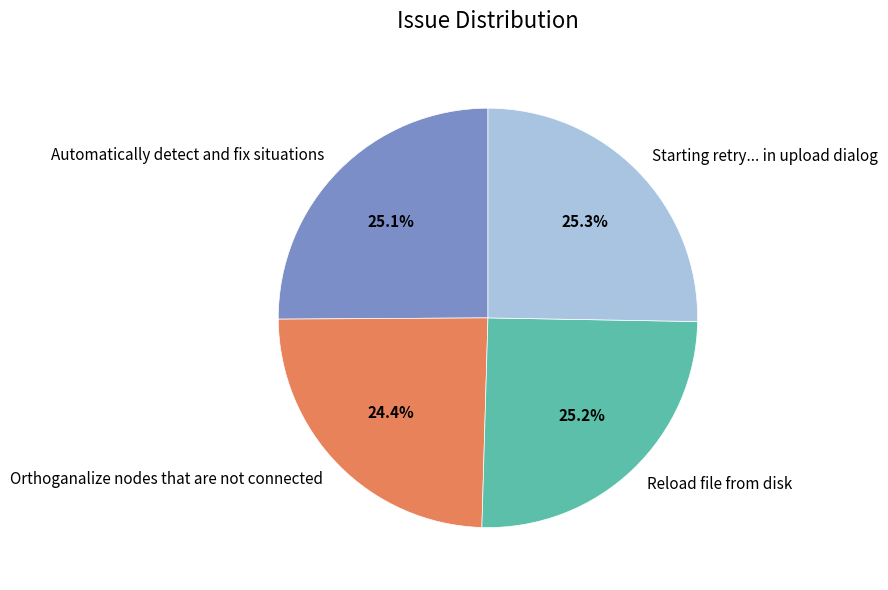

What percentage is the Reload file from disk slice, to the nearest percent?

25%